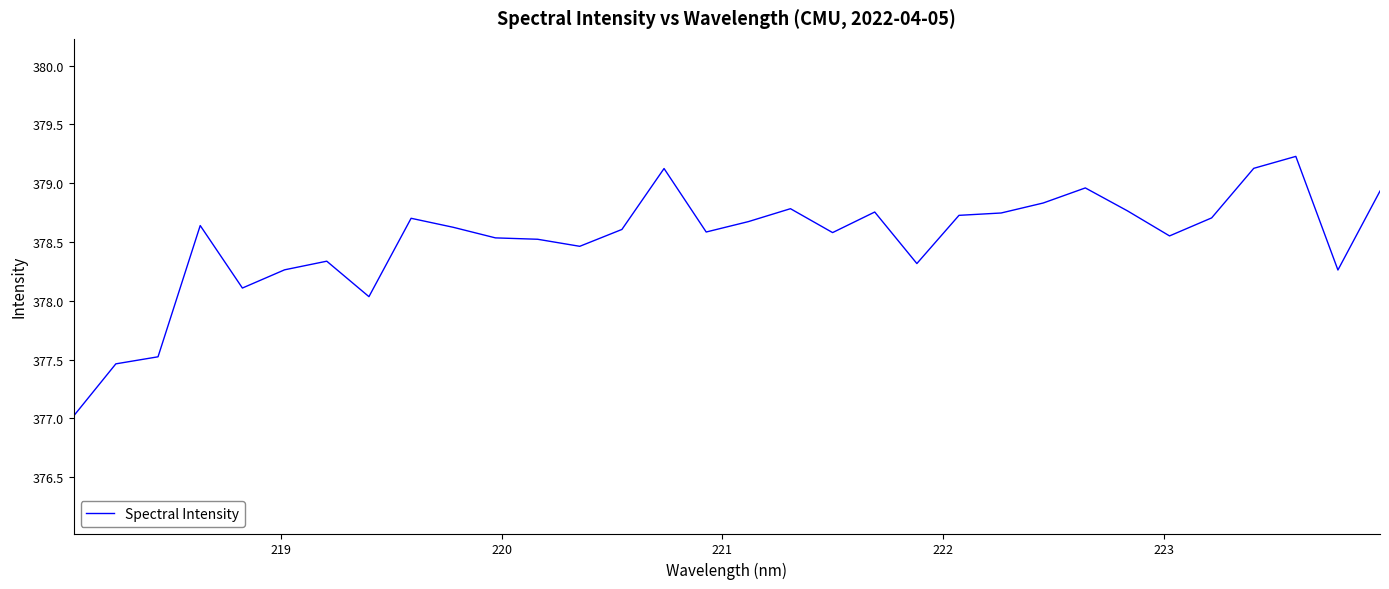

What is the maximum value shown in the chart?

379.2